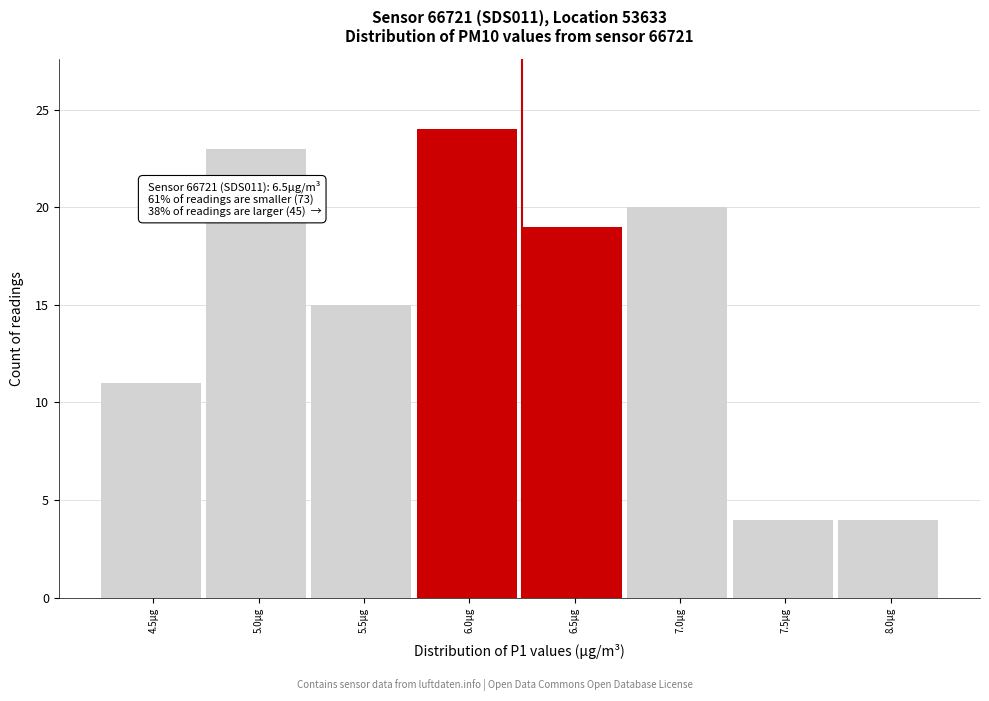

Reading left to right, transcribe all the data shown in this chart.

11	23	15	24	19	20	4	4